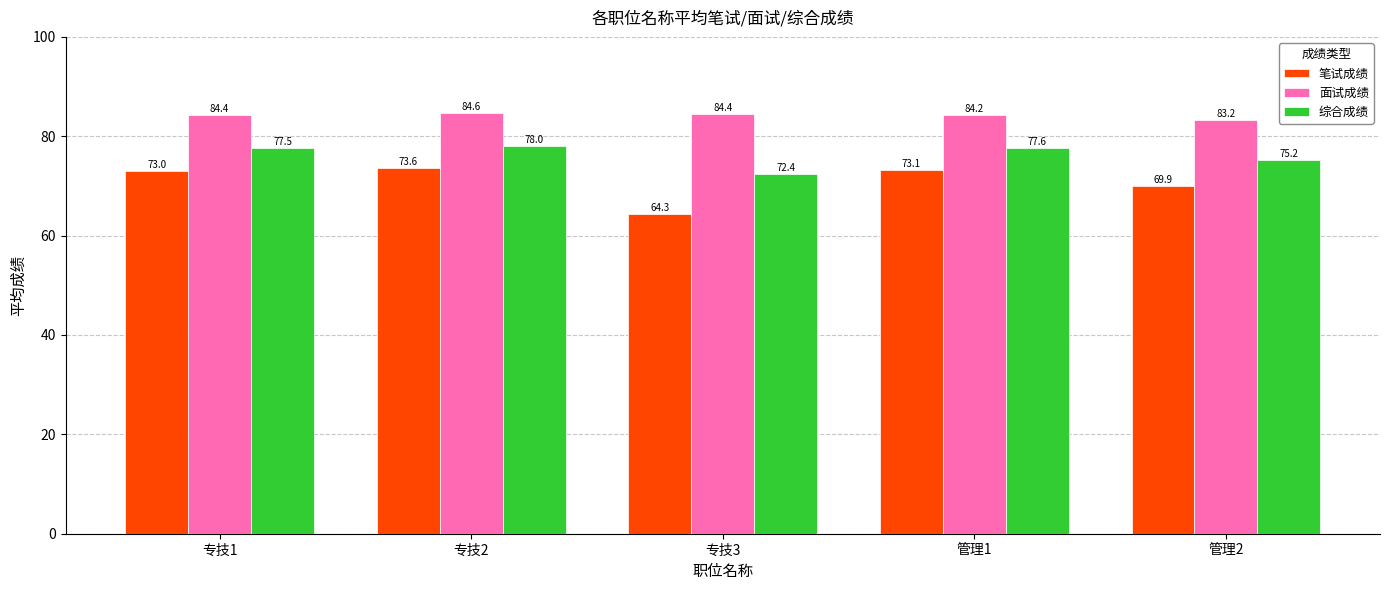

At which category is the sum across all series the highest?

专技2